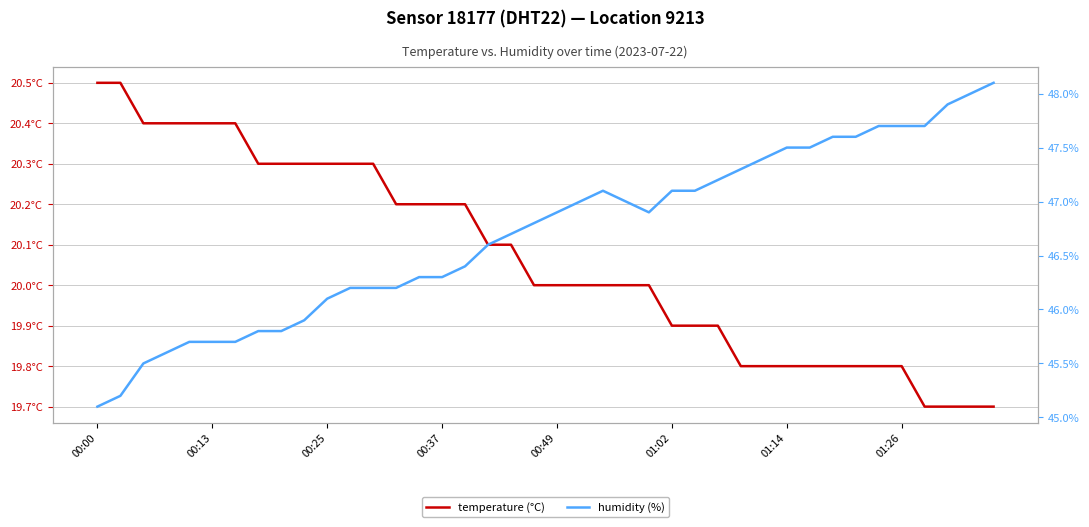

True or false: temperature (°C) and humidity (%) cross at least once.

False